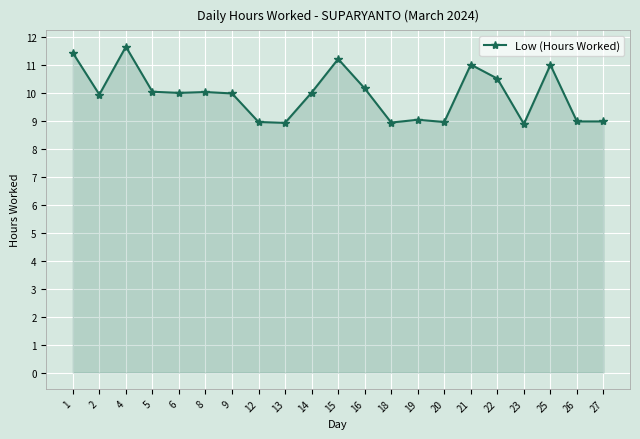

How many distinct data groups are displayed?

1